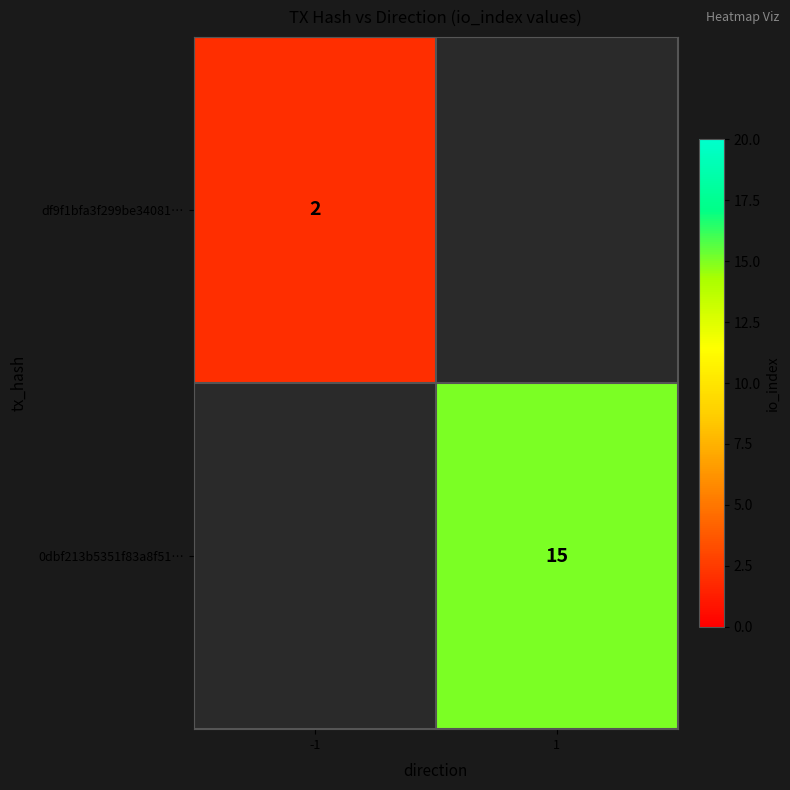

Is it true that df9f1bfa3f299be34081… equals 2 at -1?

True